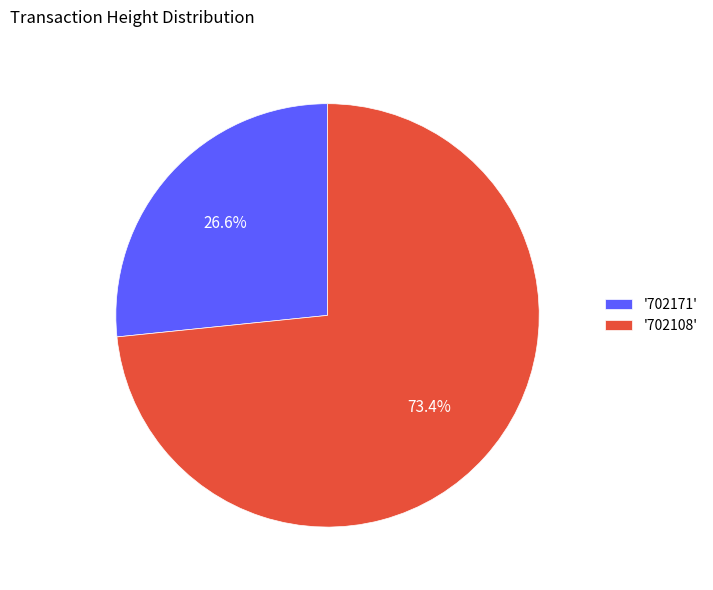

Approximately how many times larger is the value at '702108' compared to '702171'?

2.8